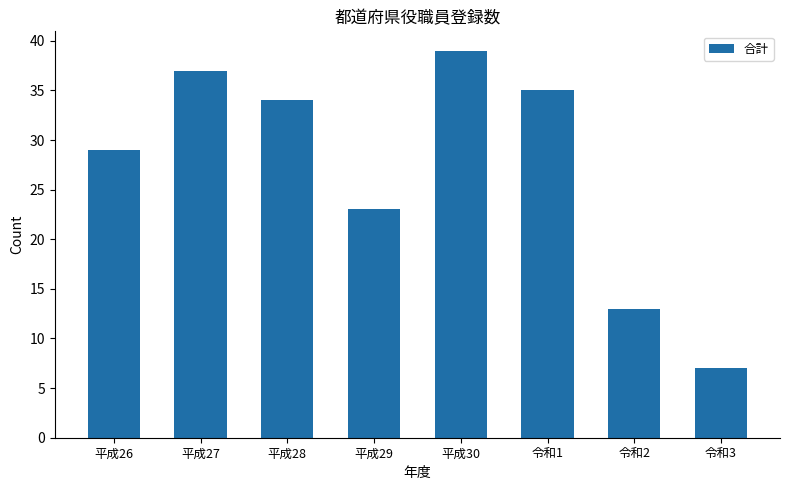

What position from the right is 令和1?

3